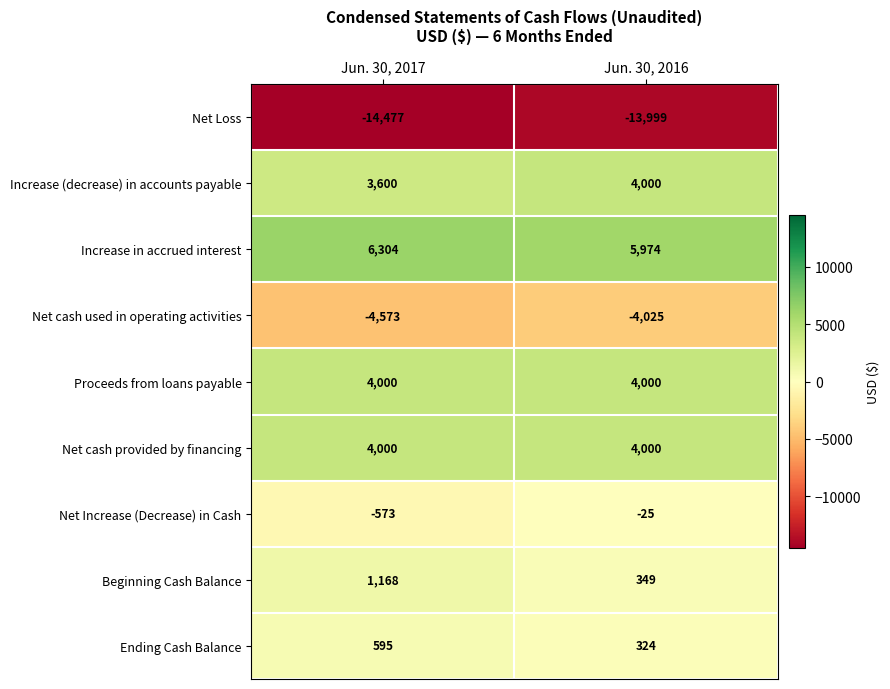

What is the difference between the highest and lowest values at Jun. 30, 2016?

19973